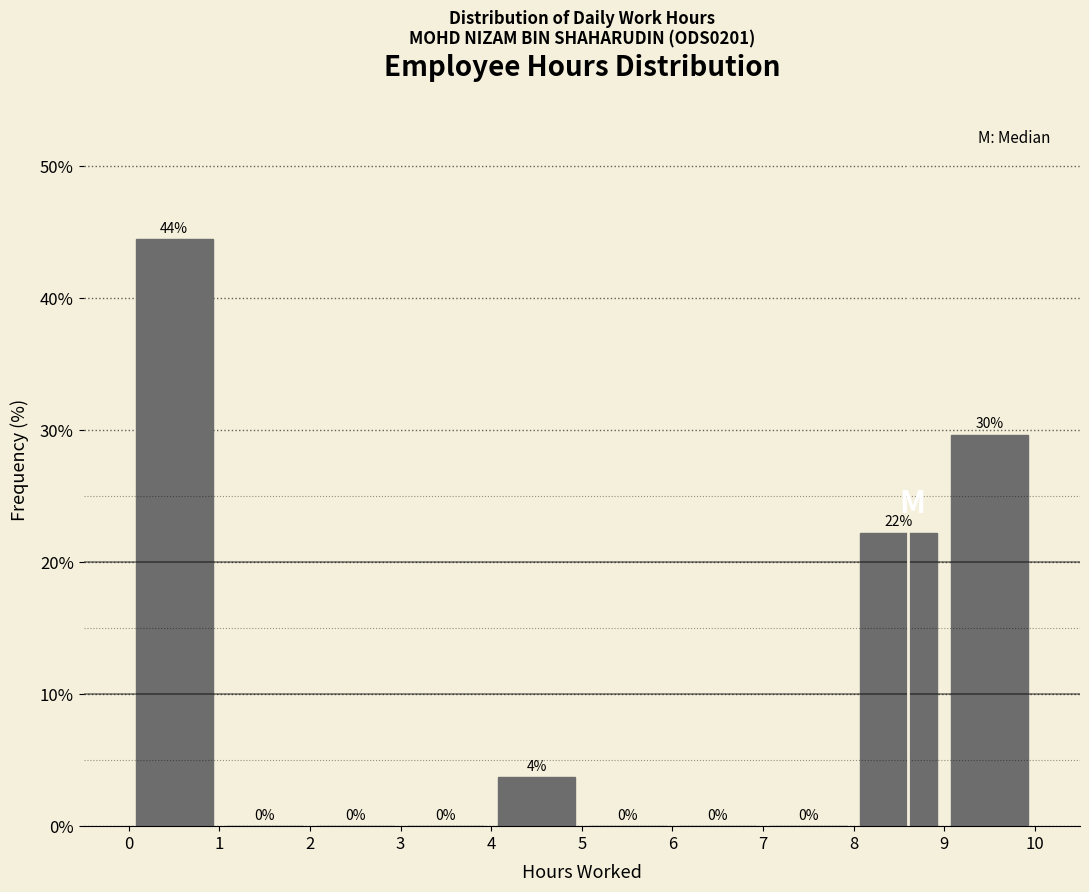

Which range on the x-axis has the tallest bar?

0 to 1